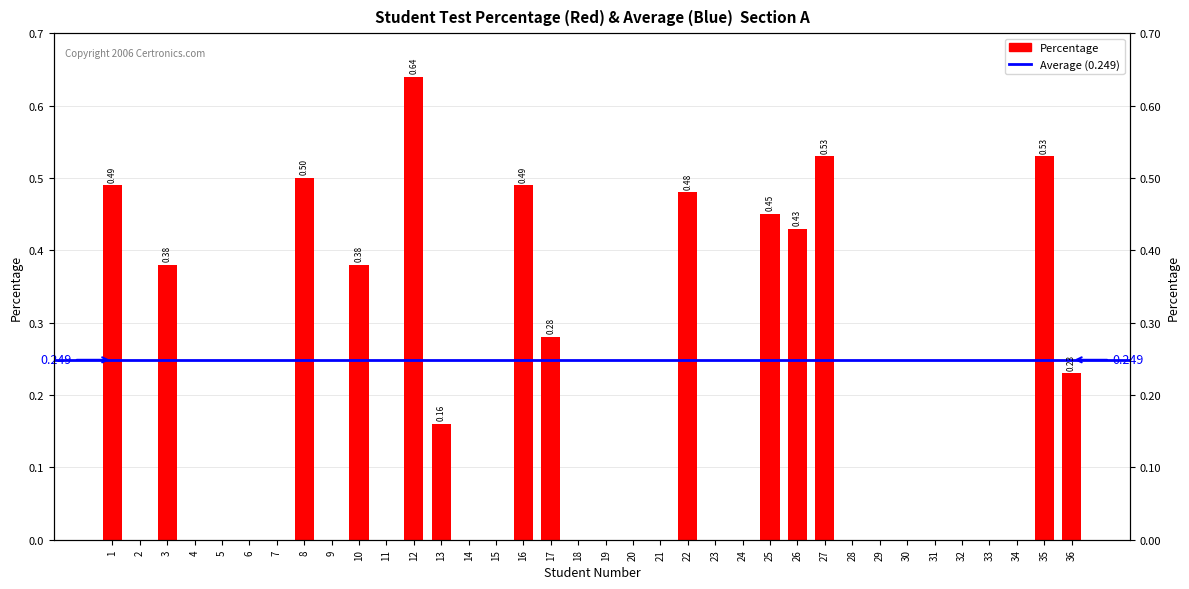

Reading left to right, extract all data points from this chart.

1=0.5	2=0.0	3=0.4	4=0.0	5=0.0	6=0.0	7=0.0	8=0.5	9=0.0	10=0.4	11=0.0	12=0.6	13=0.2	14=0.0	15=0.0	16=0.5	17=0.3	18=0.0	19=0.0	20=0.0	21=0.0	22=0.5	23=0.0	24=0.0	25=0.5	26=0.4	27=0.5	28=0.0	29=0.0	30=0.0	31=0.0	32=0.0	33=0.0	34=0.0	35=0.5	36=0.2